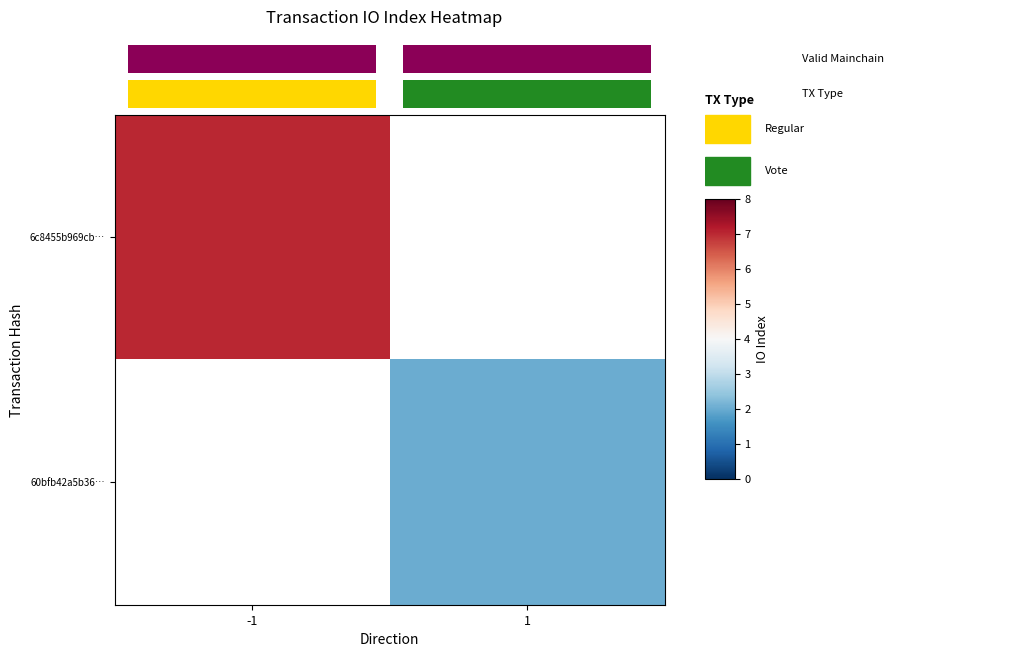

List the series in order of their overall mean, highest first.

6c8455b969cb…, 60bfb42a5b36…